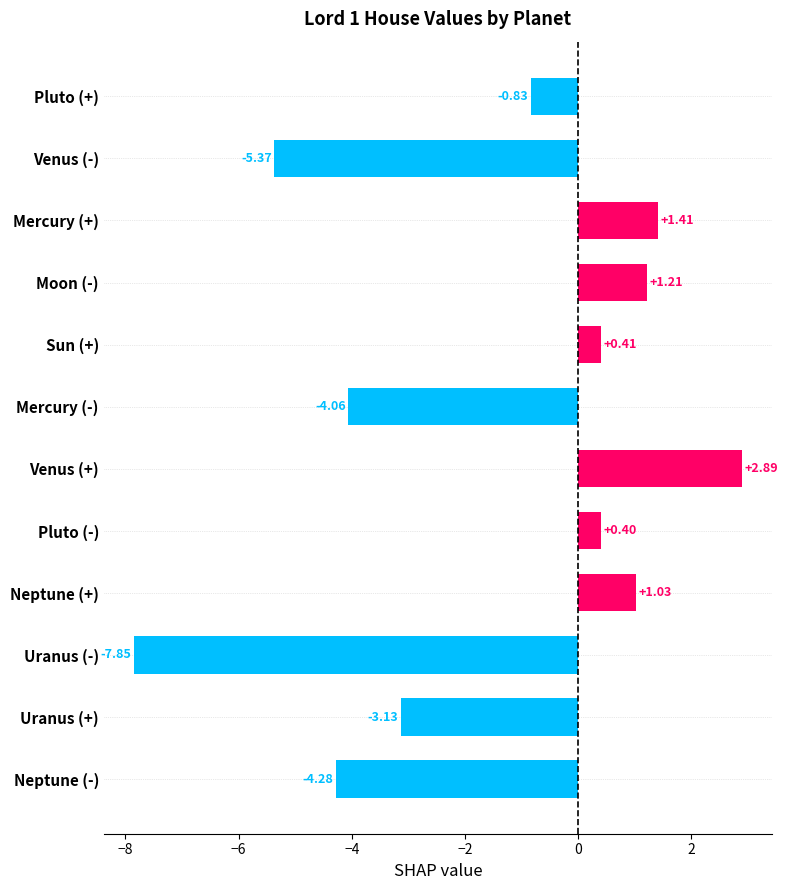

What is the label of the 3rd bar from the bottom?

Uranus (-)